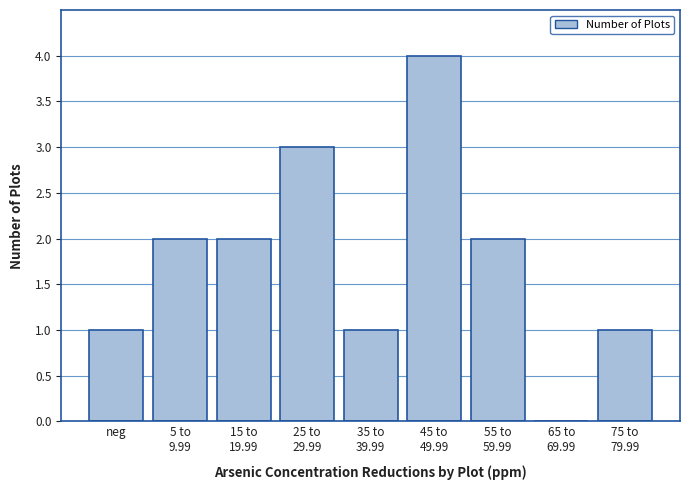

What is the sum of all values?

16